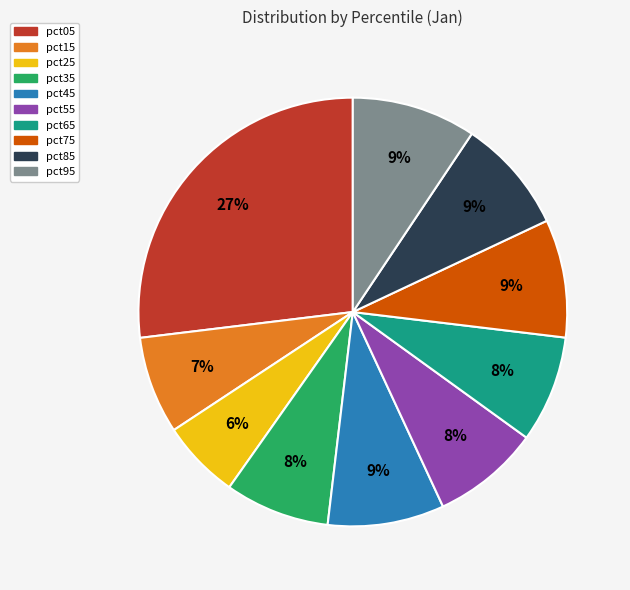

Count the number of slices in the pie.

10